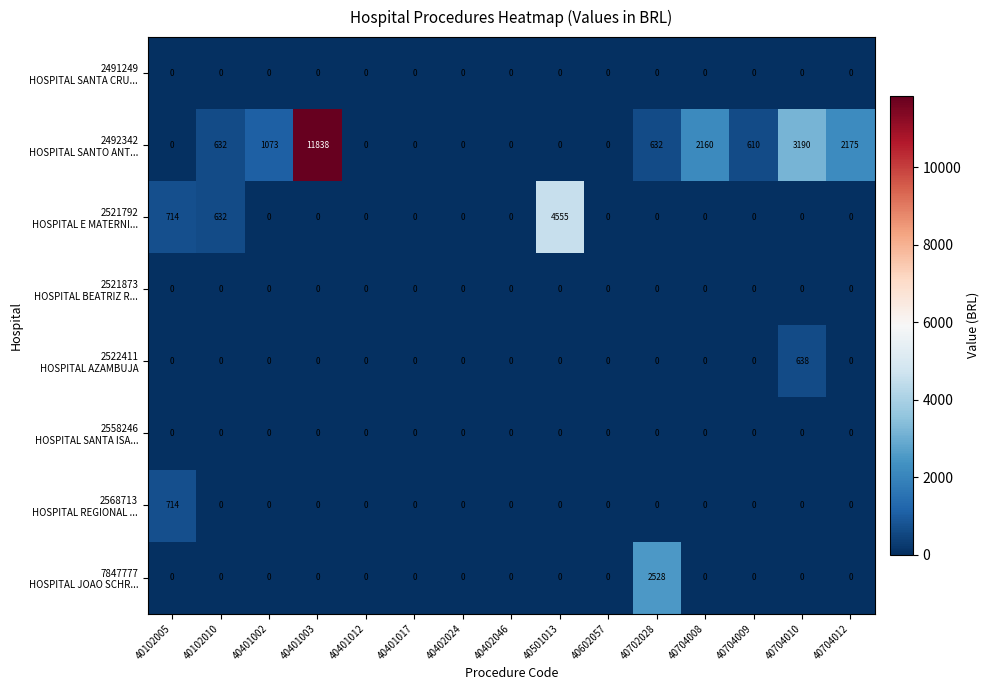

What is the difference between the highest and lowest values at 40102010?

632